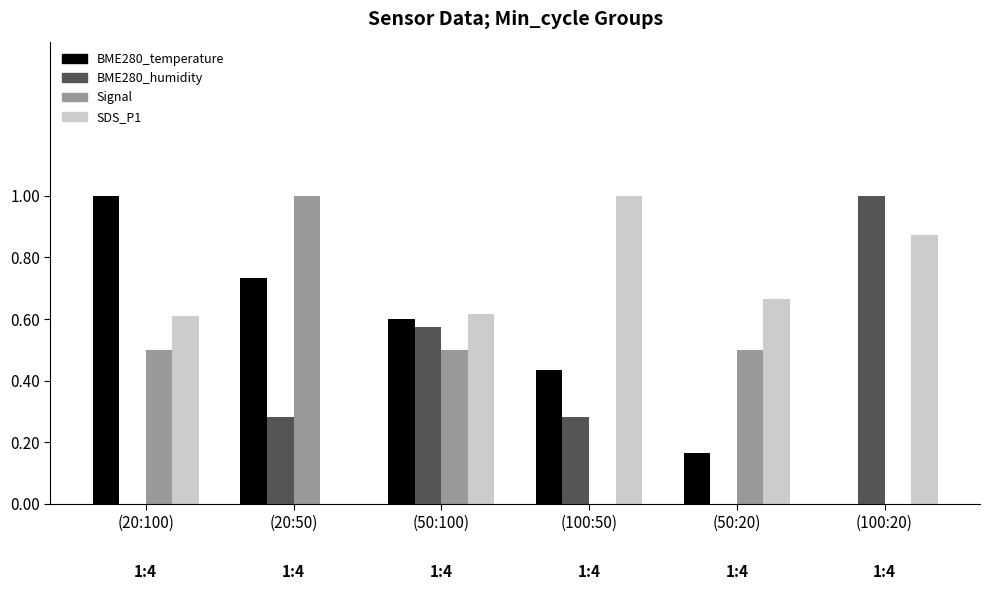

Which series has the largest total across all categories?

SDS_P1